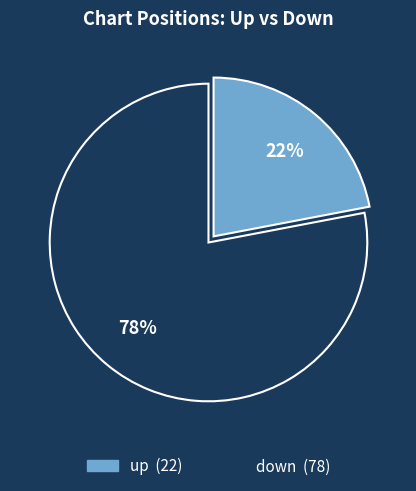

Does up account for over 50% of the chart?

No